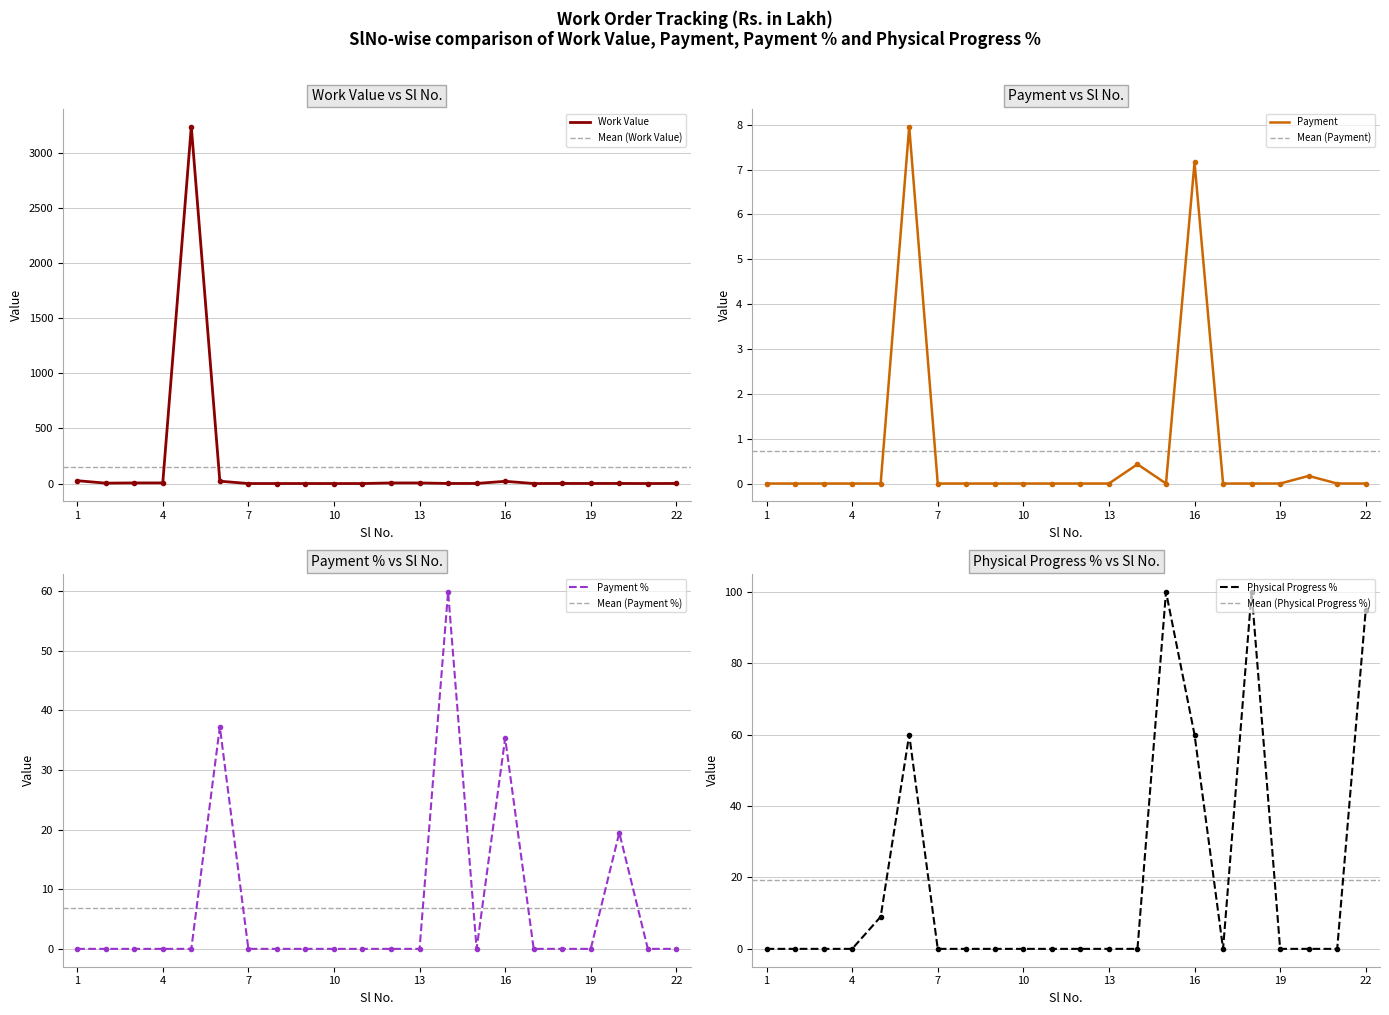

How many intersections are there between Payment % and Physical Progress %?

1